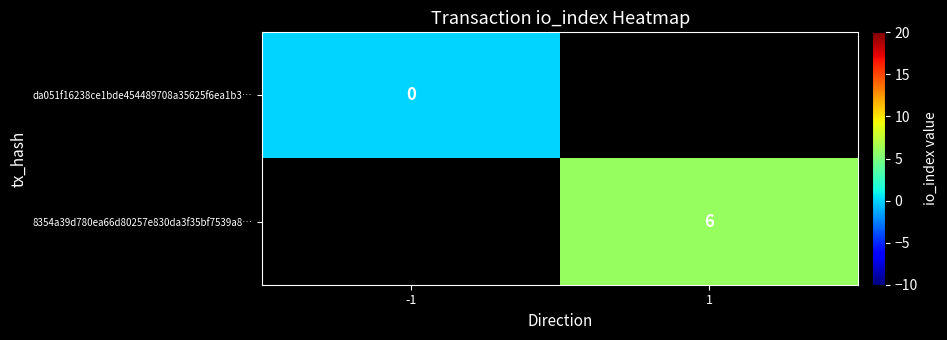

At which category does the chart reach its peak across all series?

1